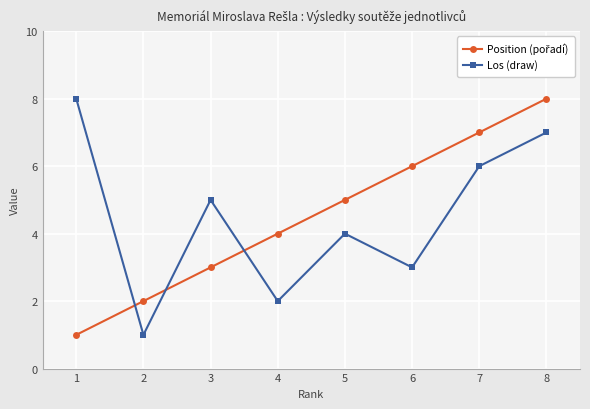

At which category does Los (draw) reach its first local valley?

2